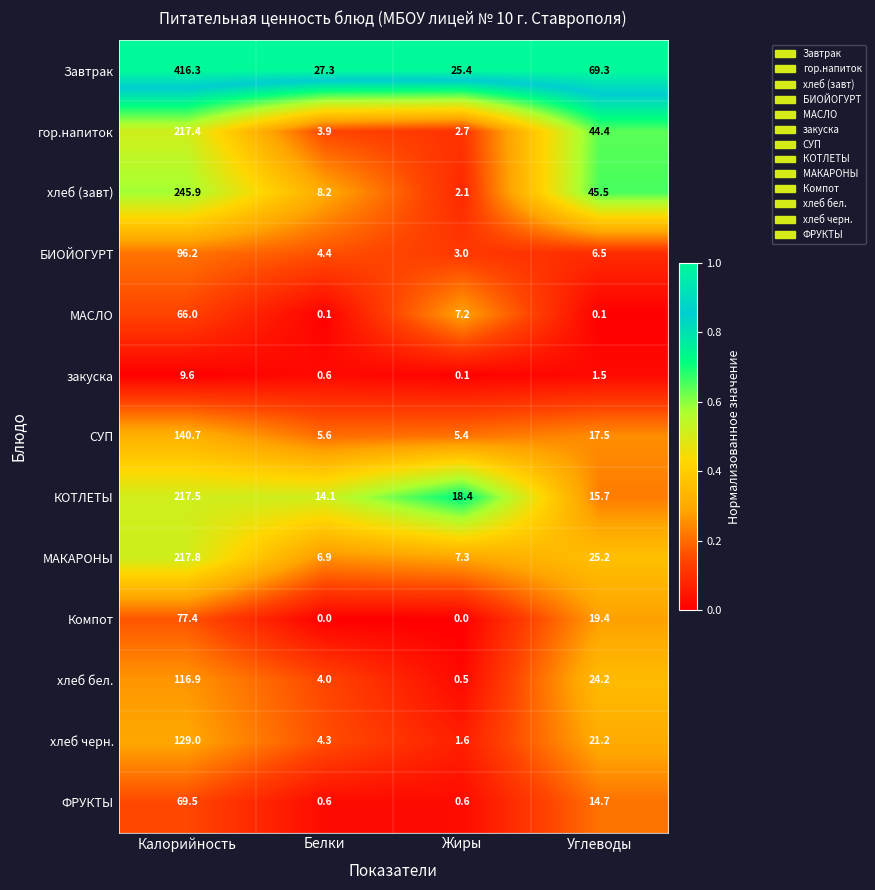

What is the spread (max minus min) of values at Белки?

27.3